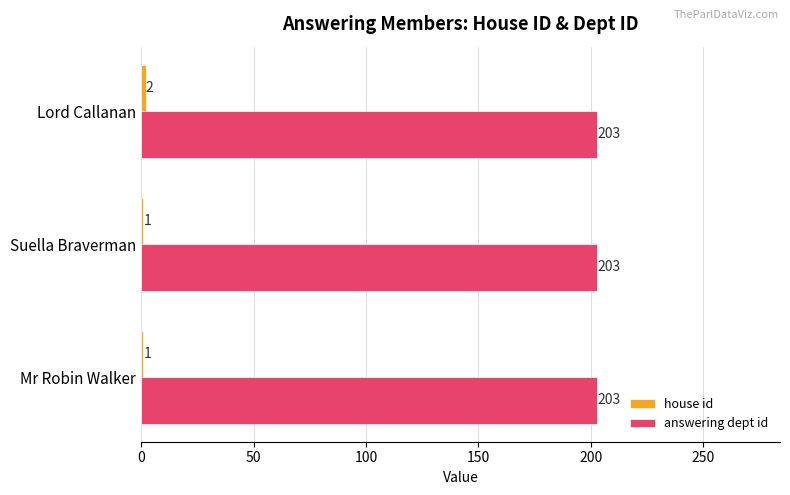

What is the difference between the highest and lowest values at Mr Robin Walker?

202